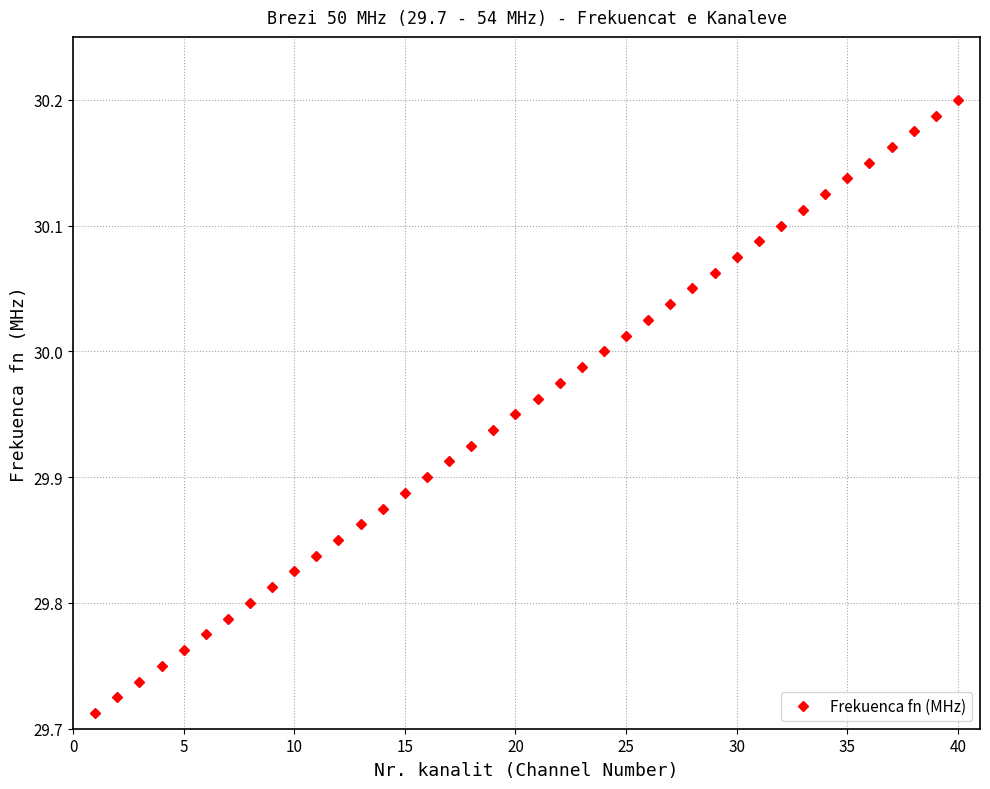

What is the difference between the second highest and minimum values?

0.5